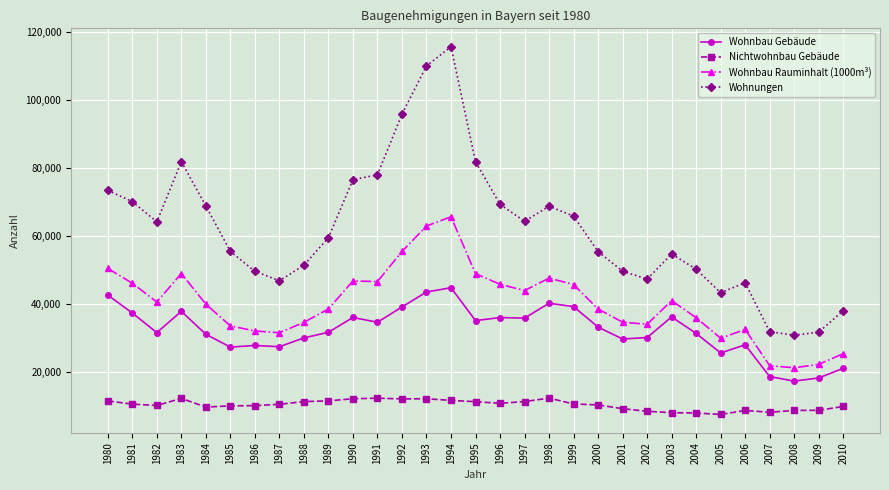

What is the difference between the second highest and second lowest values in the Wohnungen series?

78459